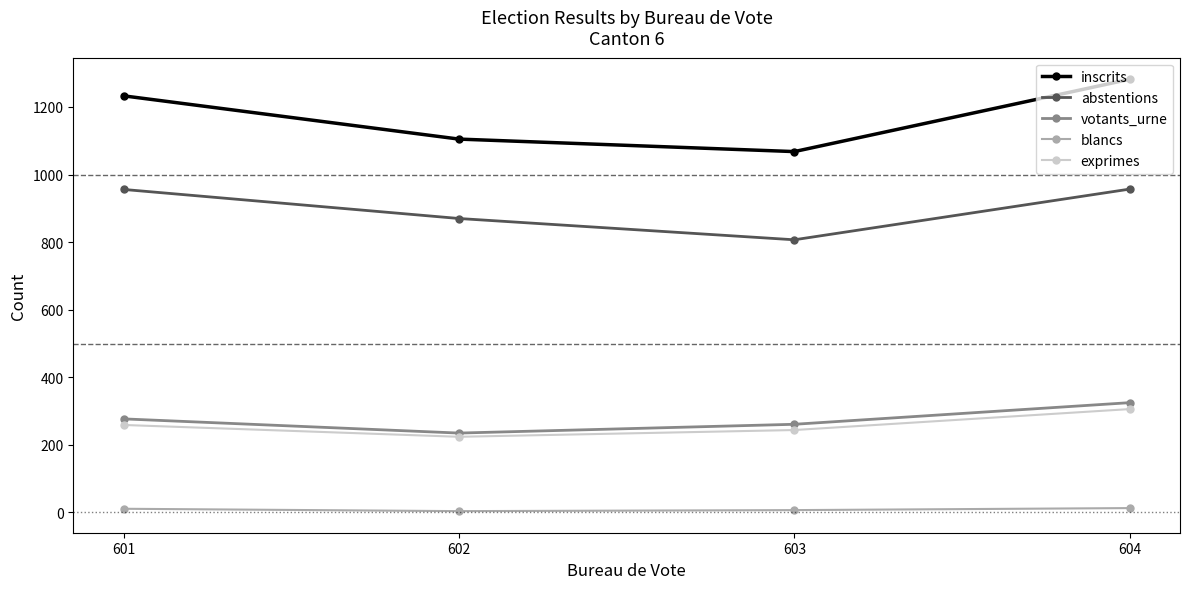

At how many categories does at least one series exceed 525?

4